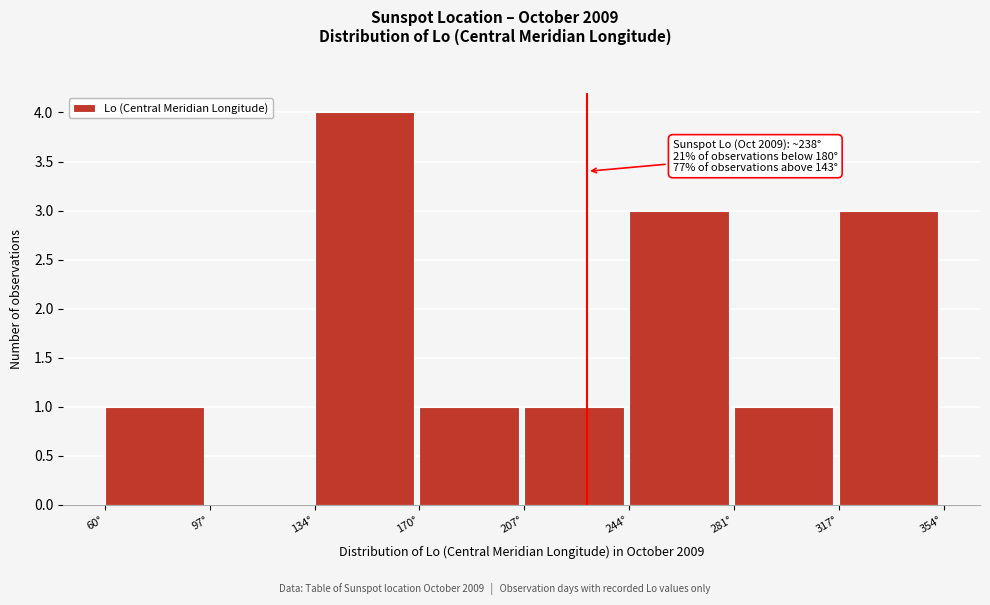

Over which range of the x-axis is the bar tallest?

135 to 170